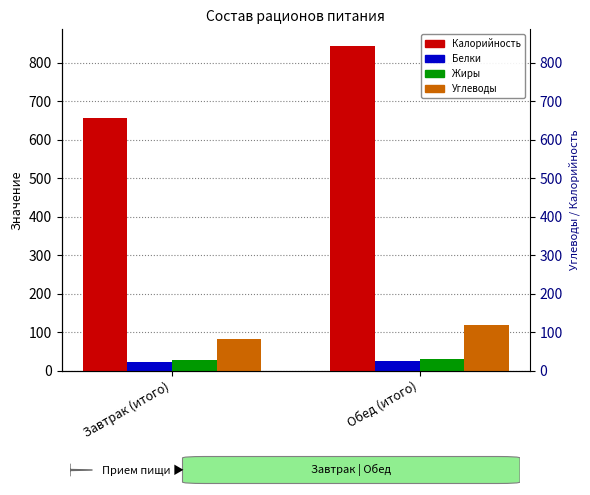

At which category does the chart reach its peak across all series?

Обед (итого)